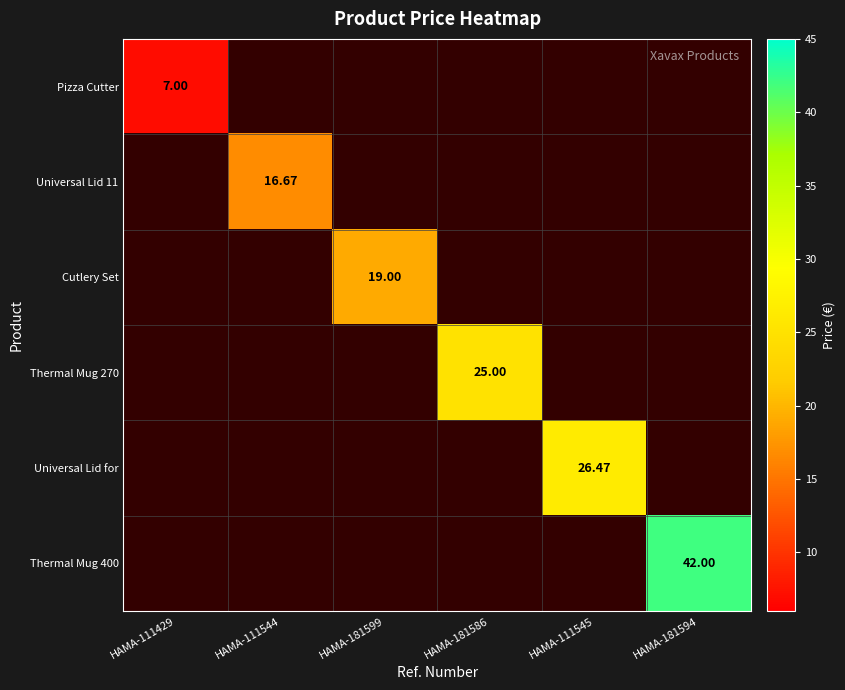

Rank the series at HAMA-111544 from lowest to highest value.

Pizza Cutter, Universal Lid 11, Cutlery Set, Thermal Mug 270, Universal Lid for, Thermal Mug 400